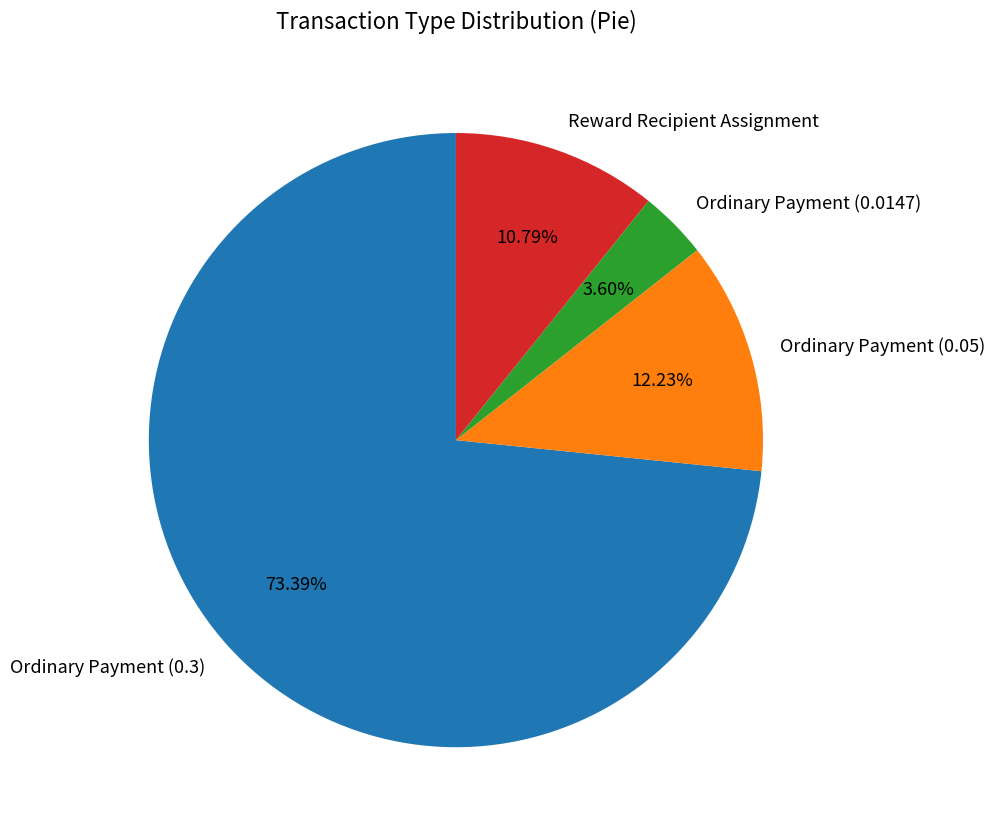

The Reward Recipient Assignment slice represents 11% of the pie. True or false?

True